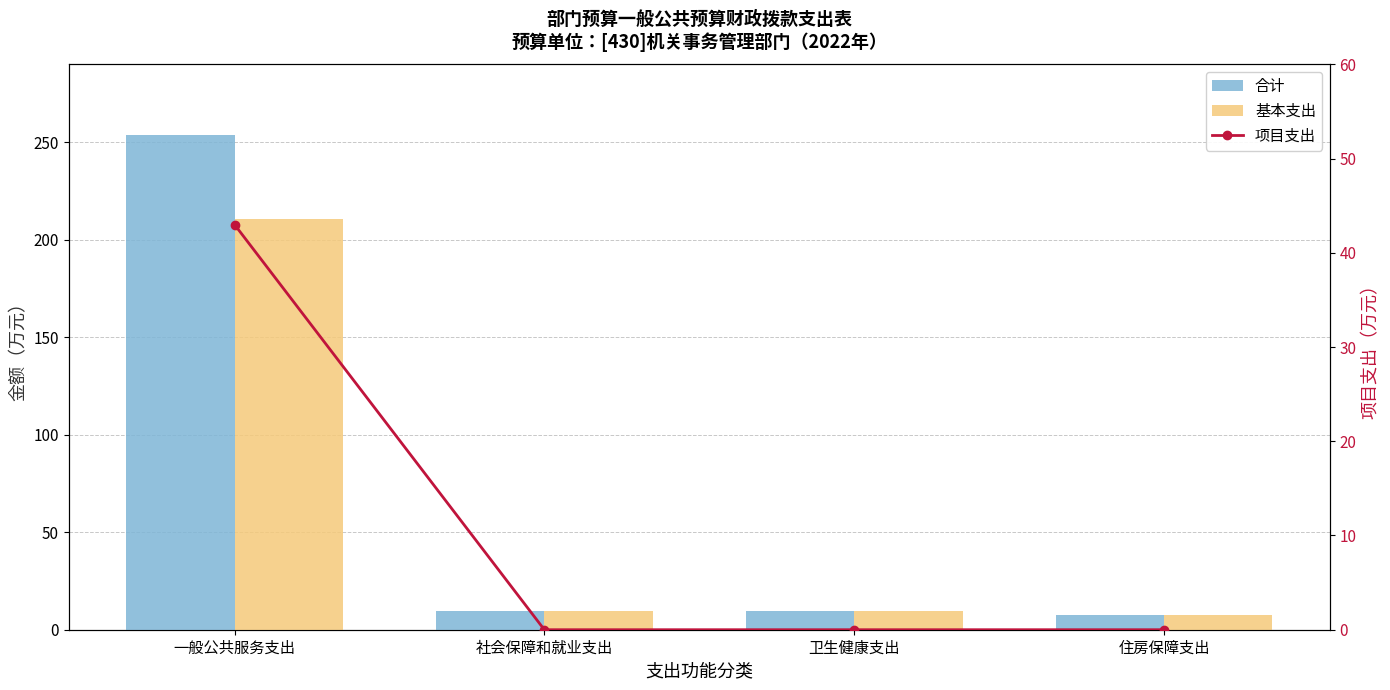

What are all the series names shown in the legend?

合计, 基本支出, 项目支出